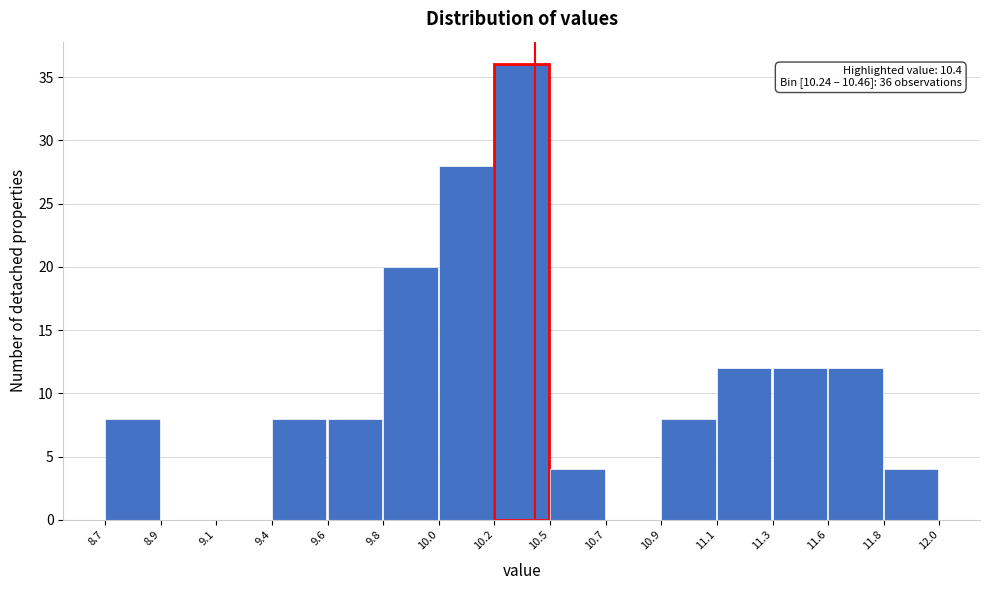

Reading left to right, transcribe all the data shown in this chart.

8.7=8	8.9=0	9.1=0	9.4=8	9.6=8	9.8=20	10.0=28	10.2=36	10.5=4	10.7=0	10.9=8	11.1=12	11.3=12	11.6=12	11.8=4